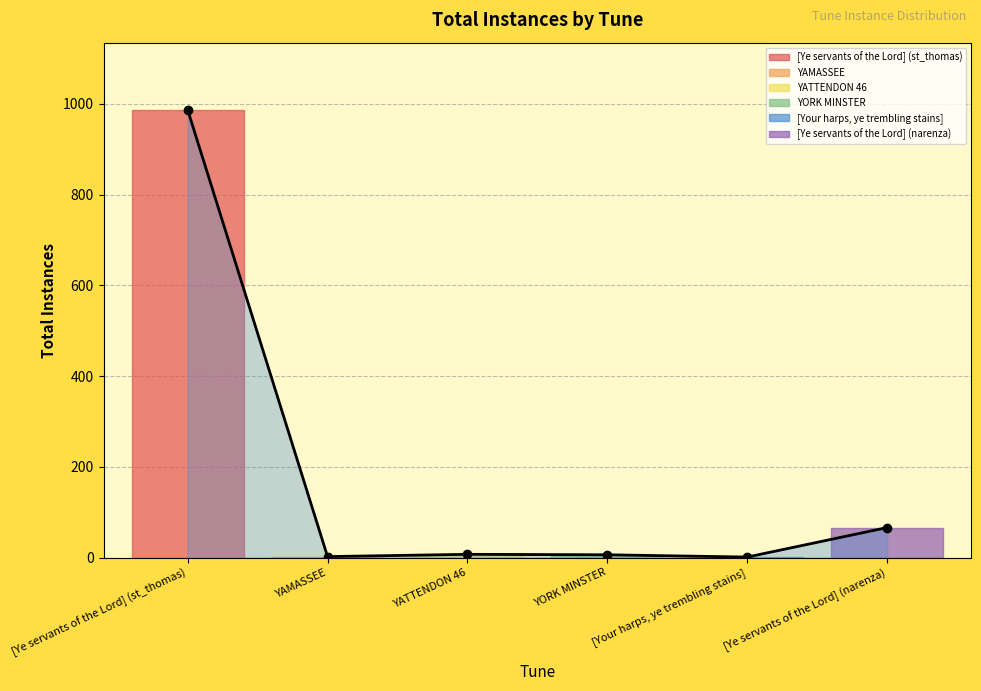

Reading right to left, what are all the values shown in this chart?

66	1	6	7	2	987